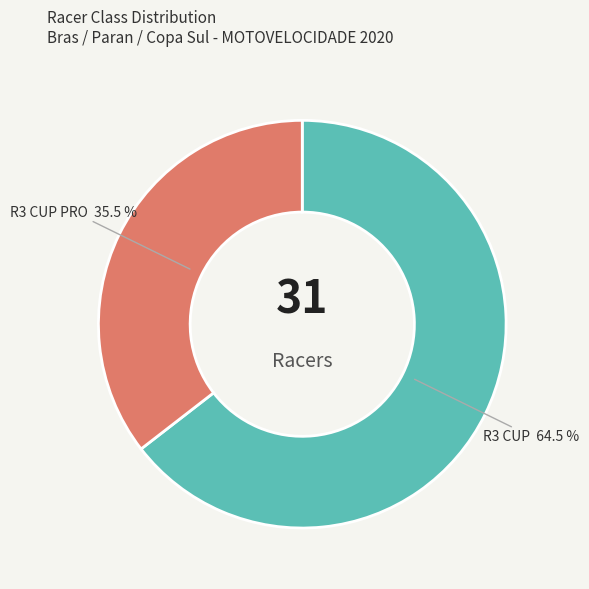

Rank the categories by value from highest to lowest.

R3 CUP, R3 CUP PRO